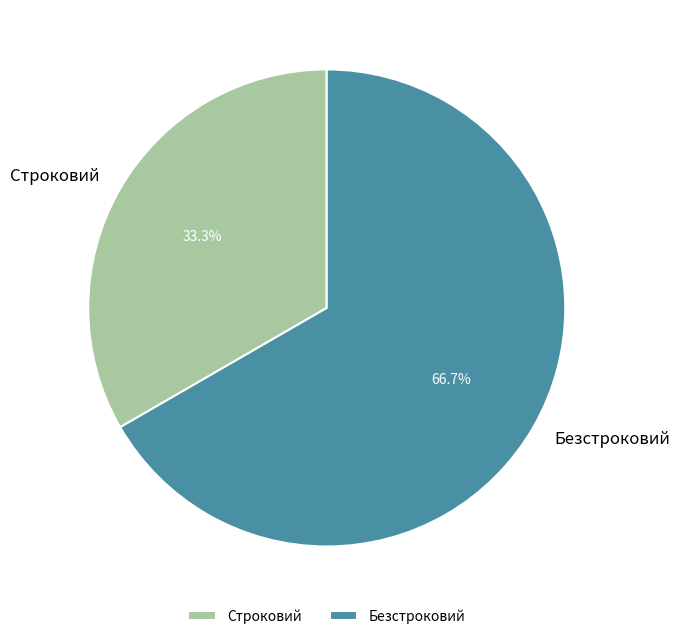

Count the number of slices in the pie.

2